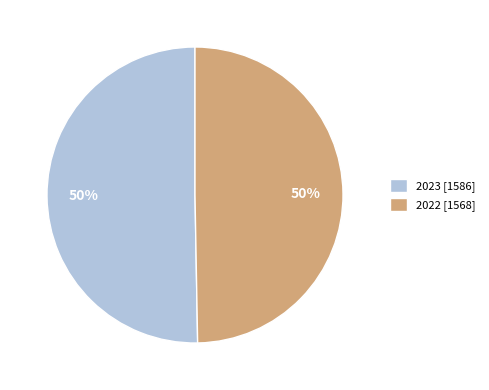

Combined, do 2023 [1586] and 2022 [1568] account for over 50%?

Yes